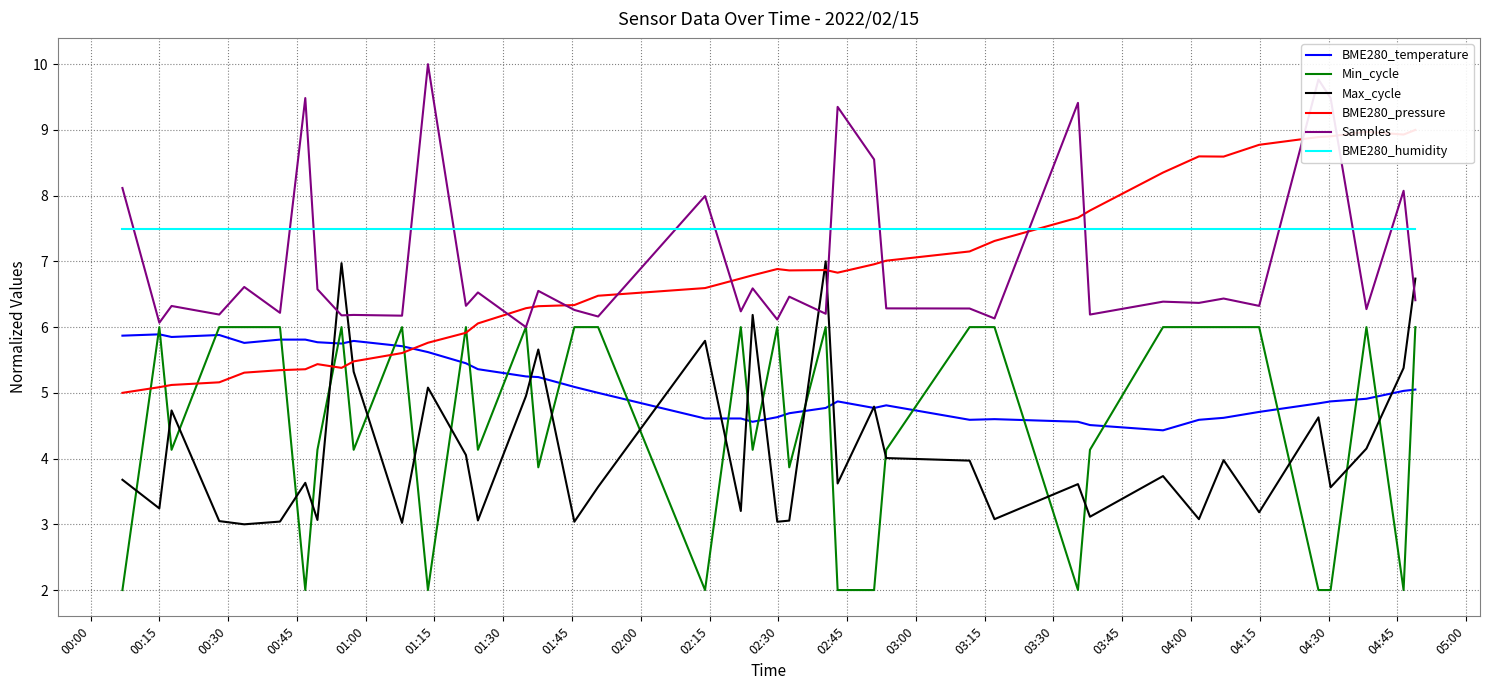

After their last crossing, which series has the higher values: Min_cycle or BME280_pressure?

BME280_pressure